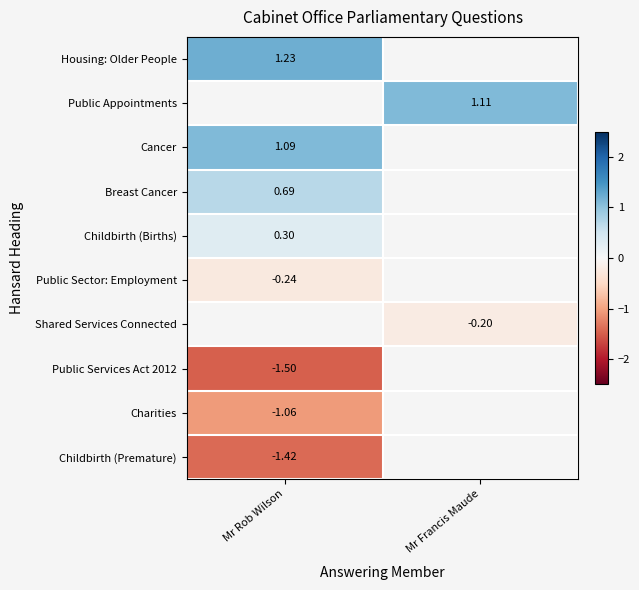

Which label corresponds to the largest value in the chart?

Mr Rob Wilson